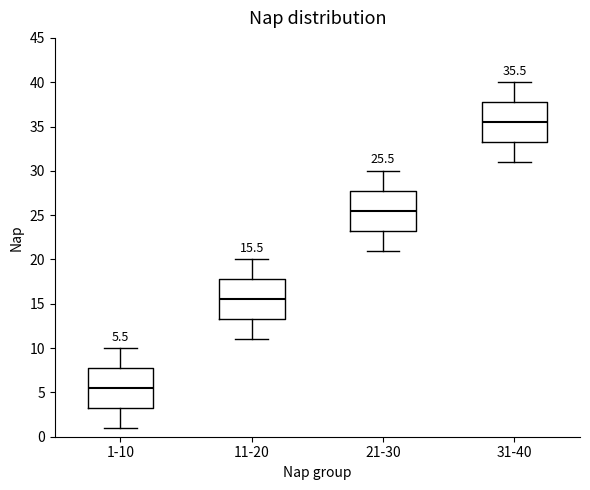

Which box's median line is the highest?

31-40